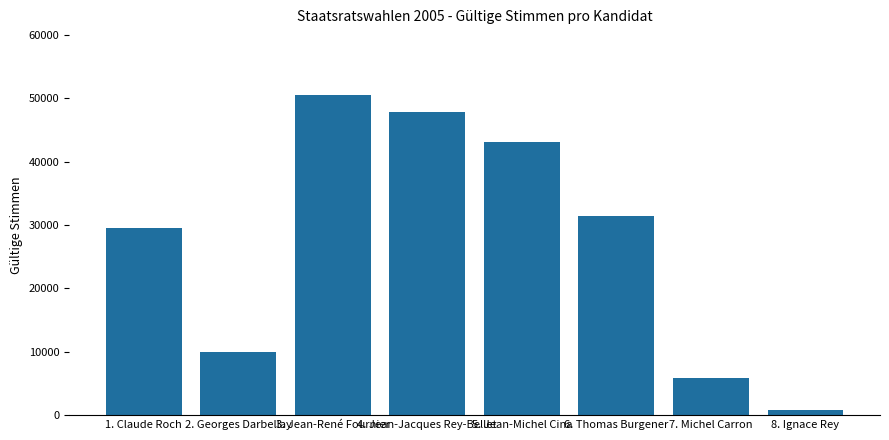

List the labels in order of value, largest first.

3. Jean-René Fournier, 4. Jean-Jacques Rey-Bellet, 5. Jean-Michel Cina, 6. Thomas Burgener, 1. Claude Roch, 2. Georges Darbellay, 7. Michel Carron, 8. Ignace Rey